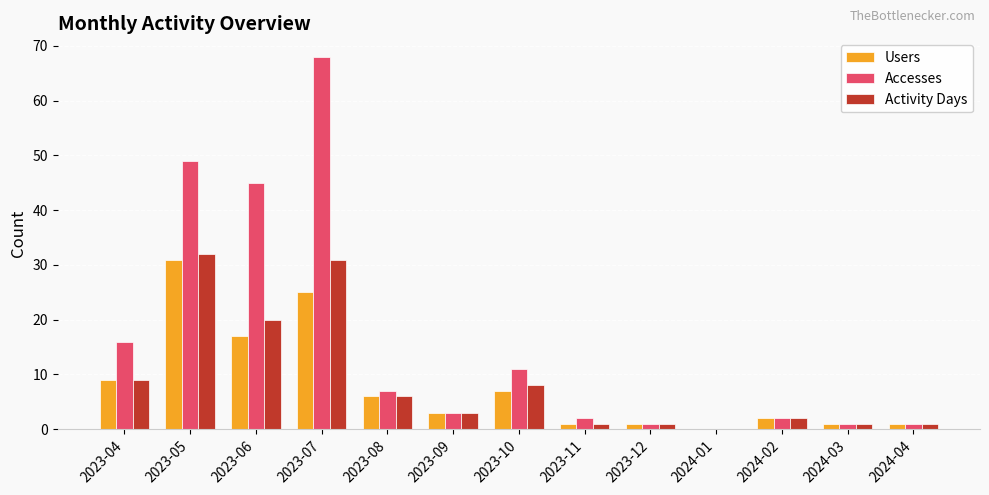

At which label does Activity Days first exceed 3?

2023-04